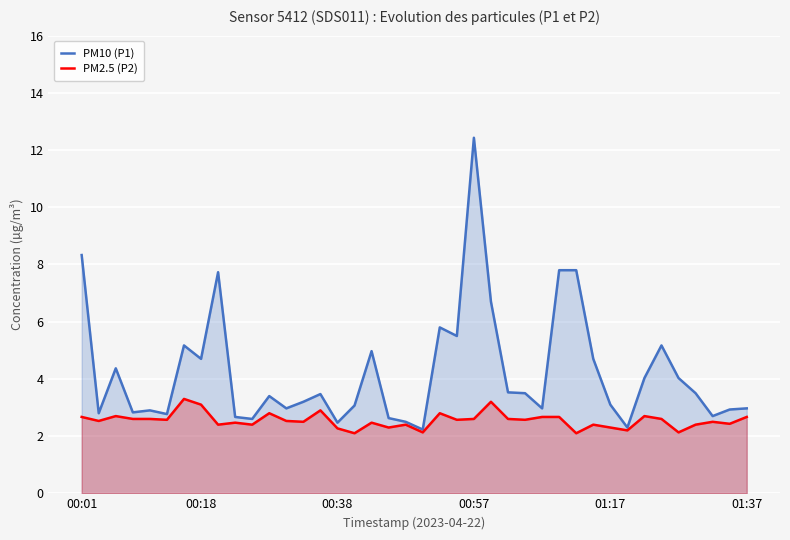

How many series are shown in this chart?

2